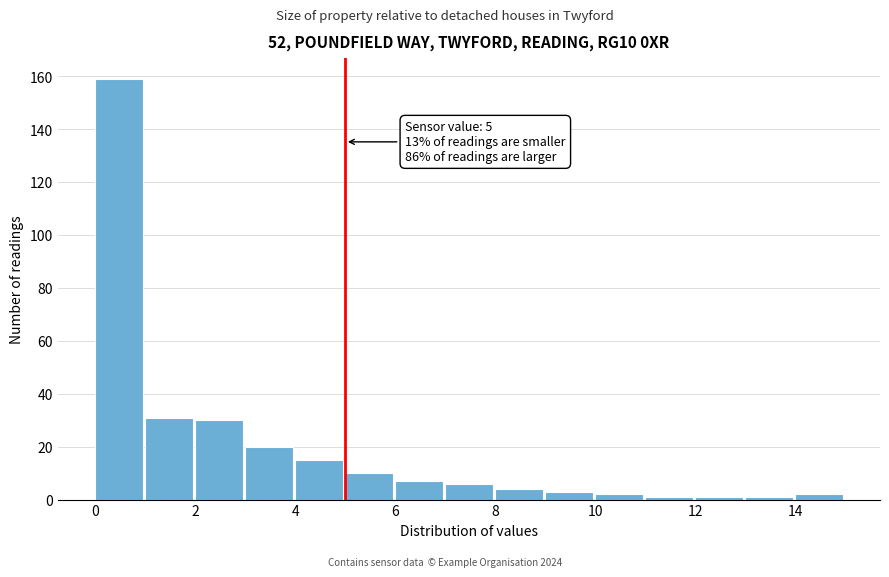

Over which range of the x-axis is the bar tallest?

0 to 1